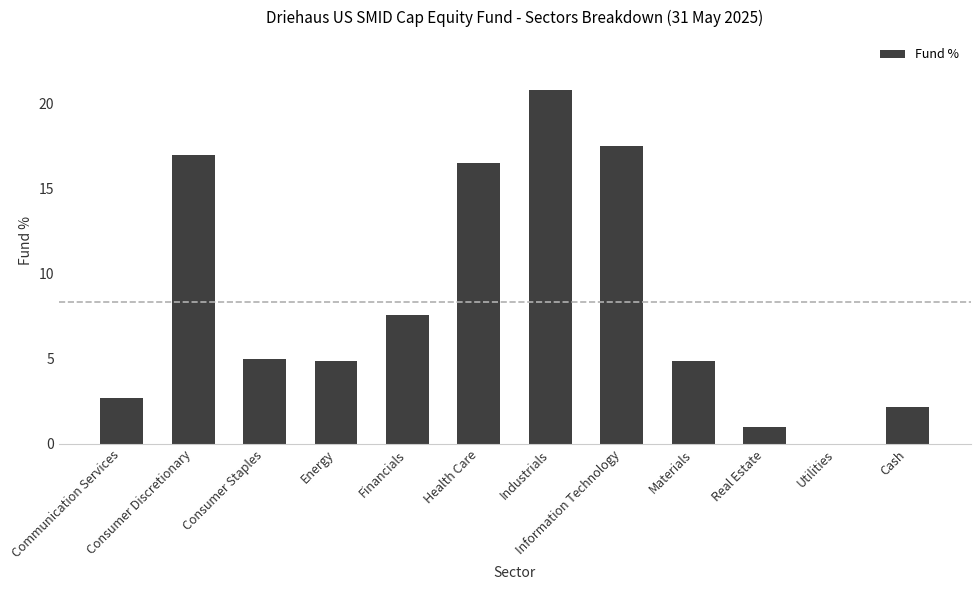

The value at Utilities is 0.0. True or false?

True